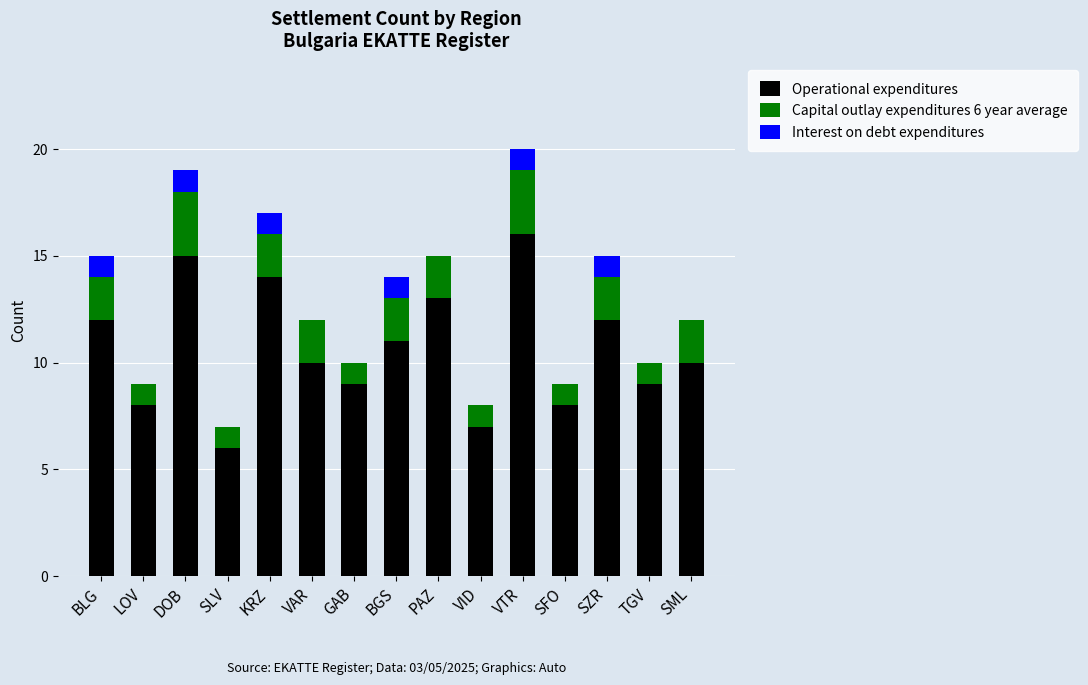

Are the bars horizontal?

No